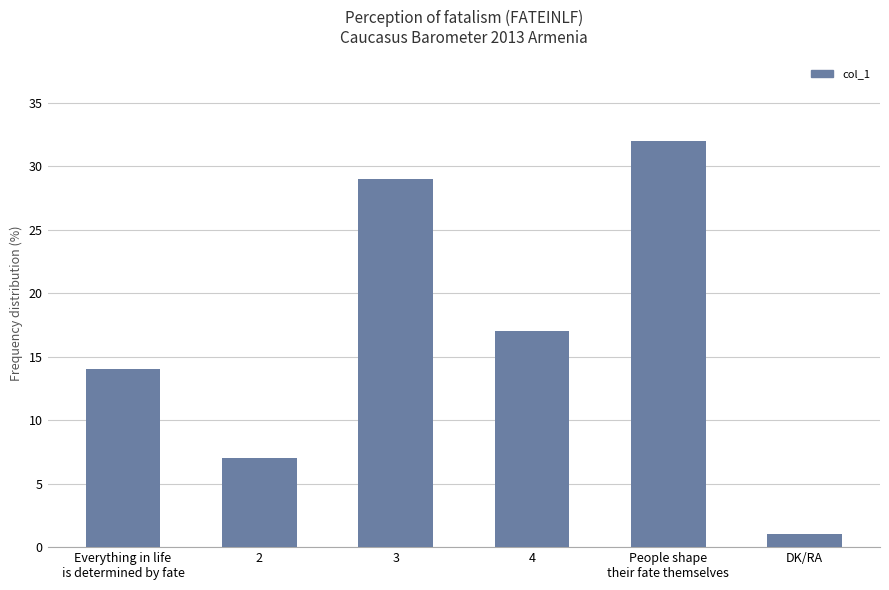

Reading right to left, extract all data points from this chart.

1	32	17	29	7	14